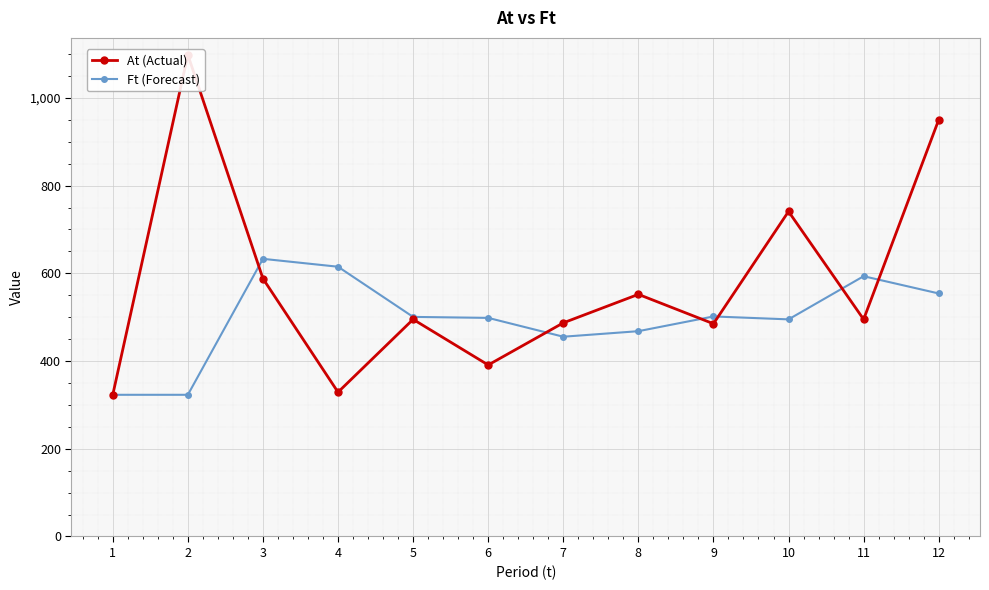

Where do At (Actual) and Ft (Forecast) first cross each other?

2 and 3